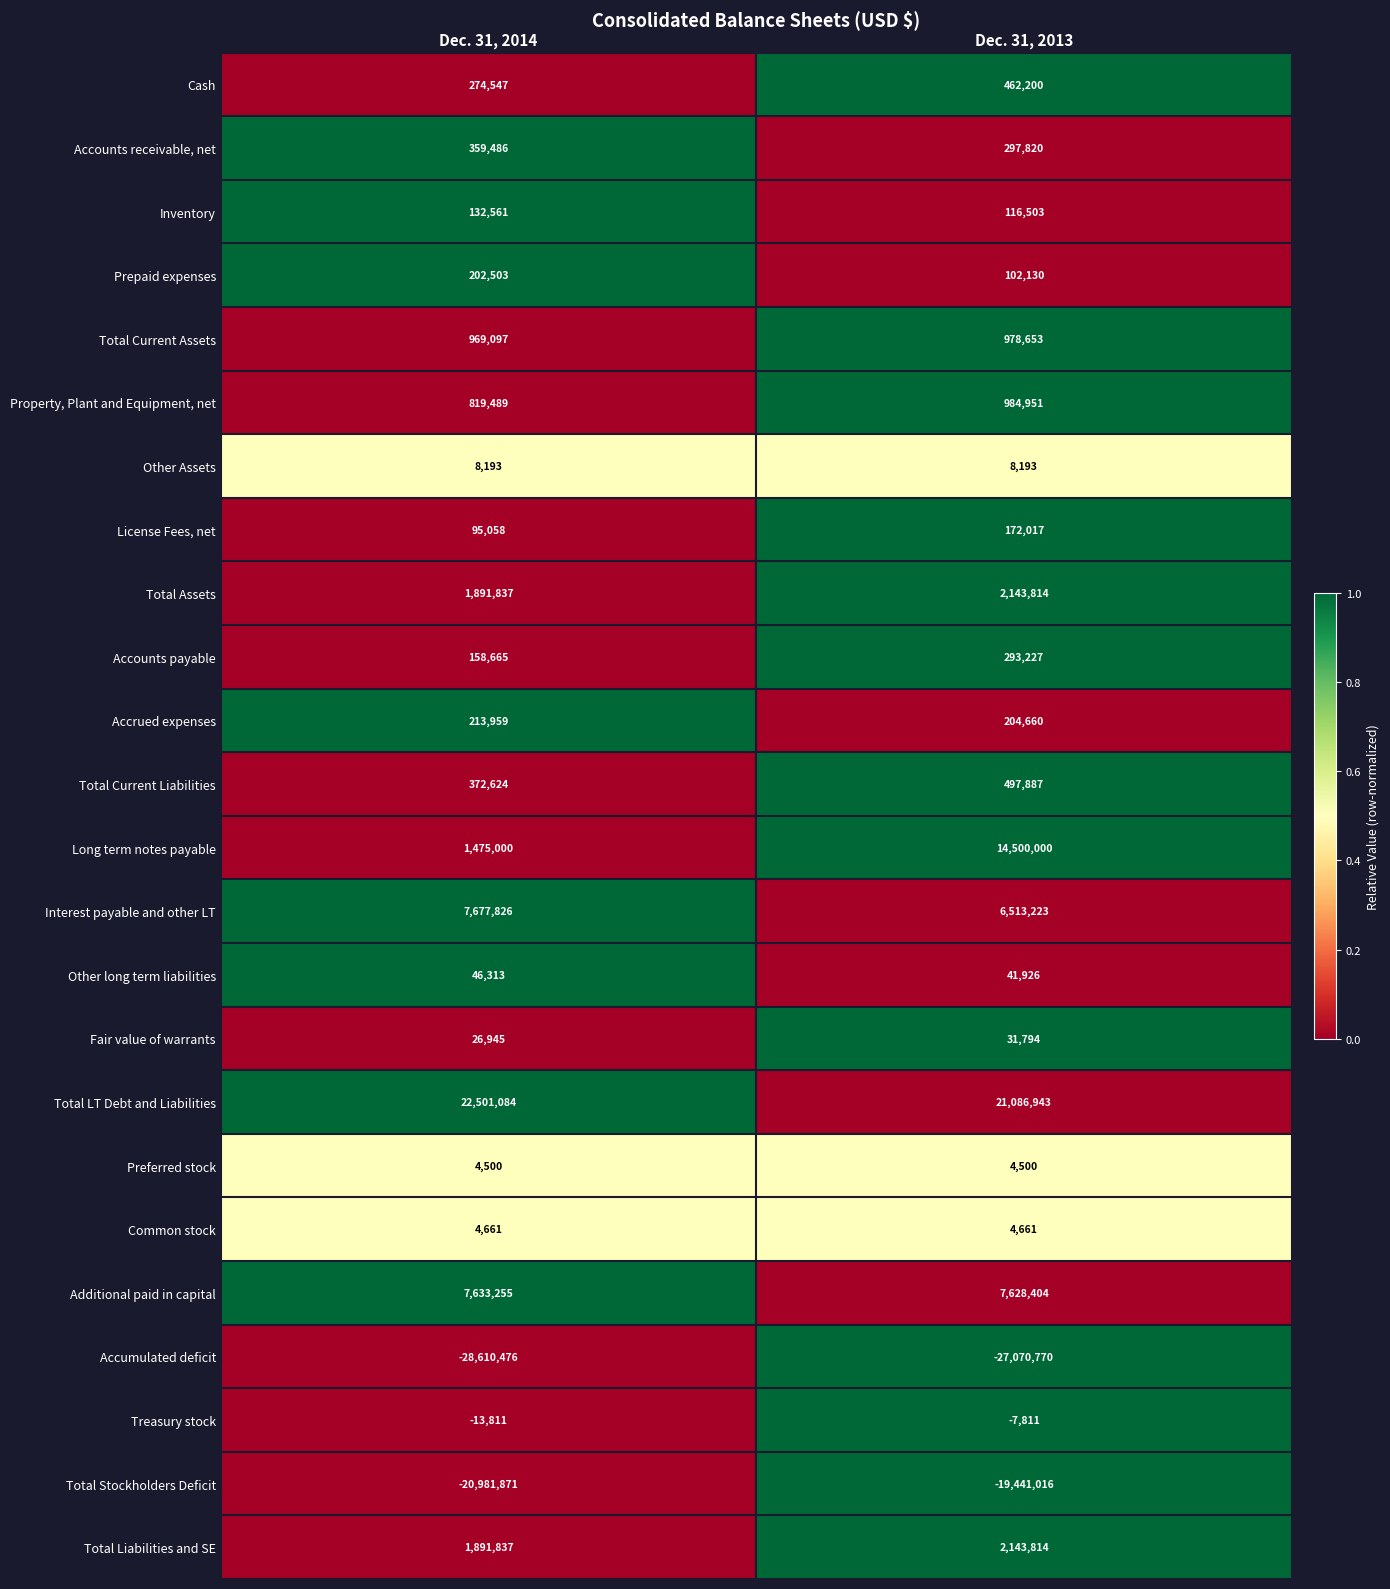

What is the maximum value shown in the chart?

22501084